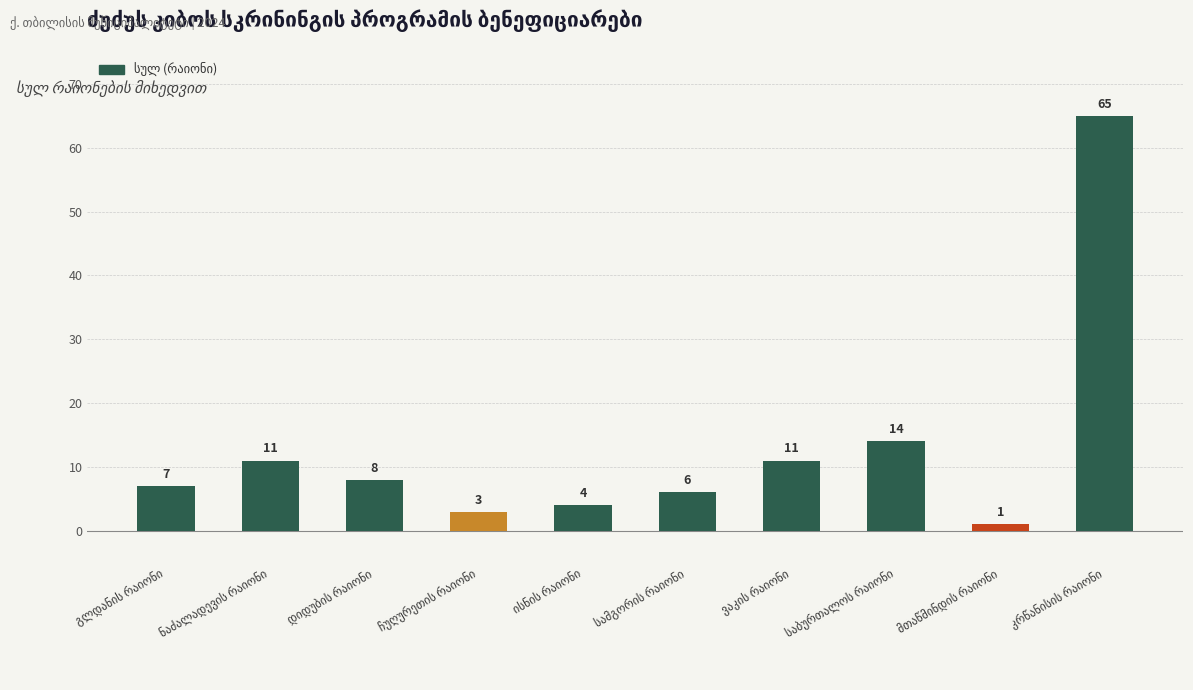

Reading right to left, transcribe all the data shown in this chart.

65	1	14	11	6	4	3	8	11	7